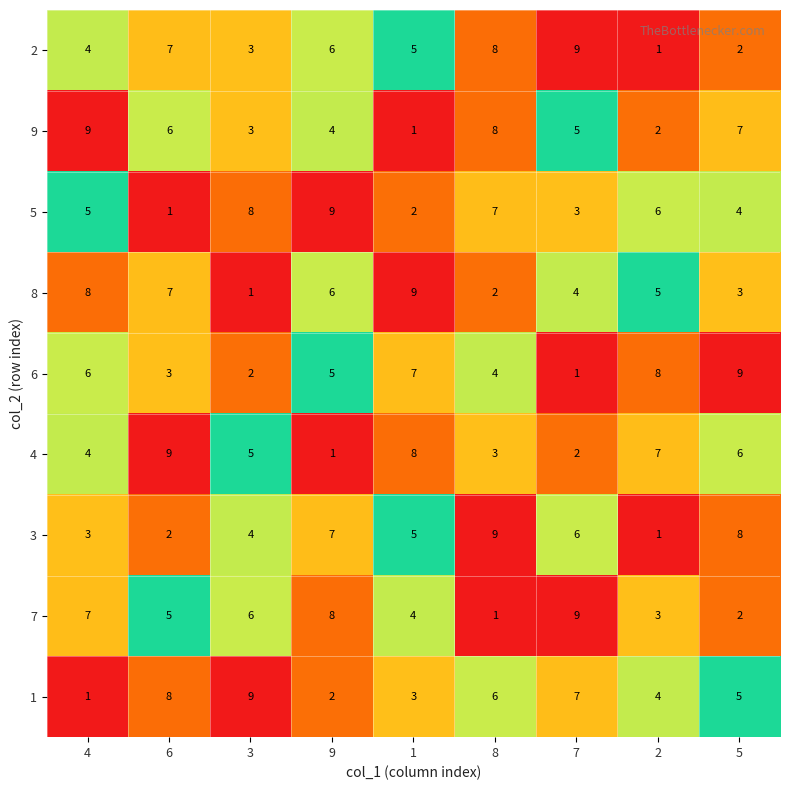

At how many categories does at least one series exceed 1?

9